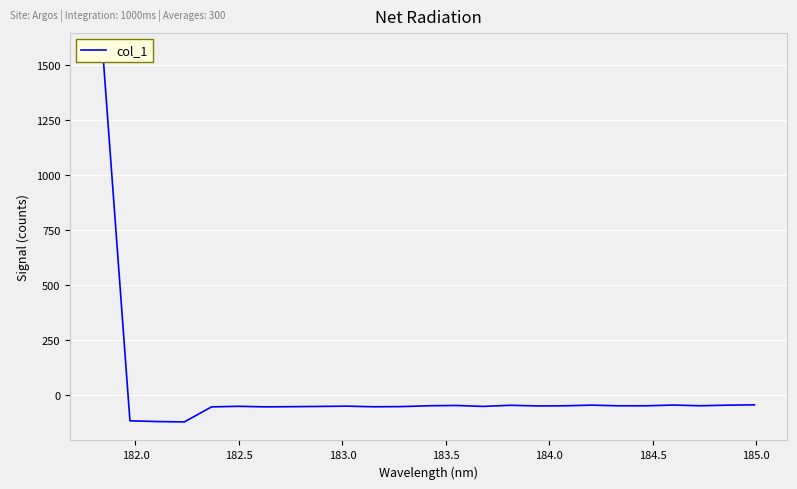

How many values are below zero?

24